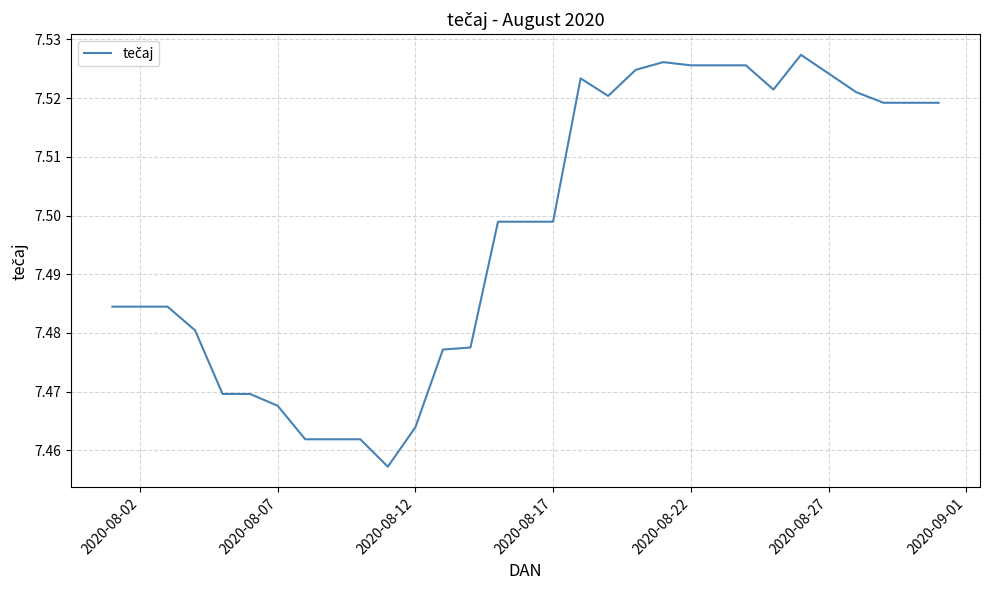

Does the chart have visible grid lines?

Yes